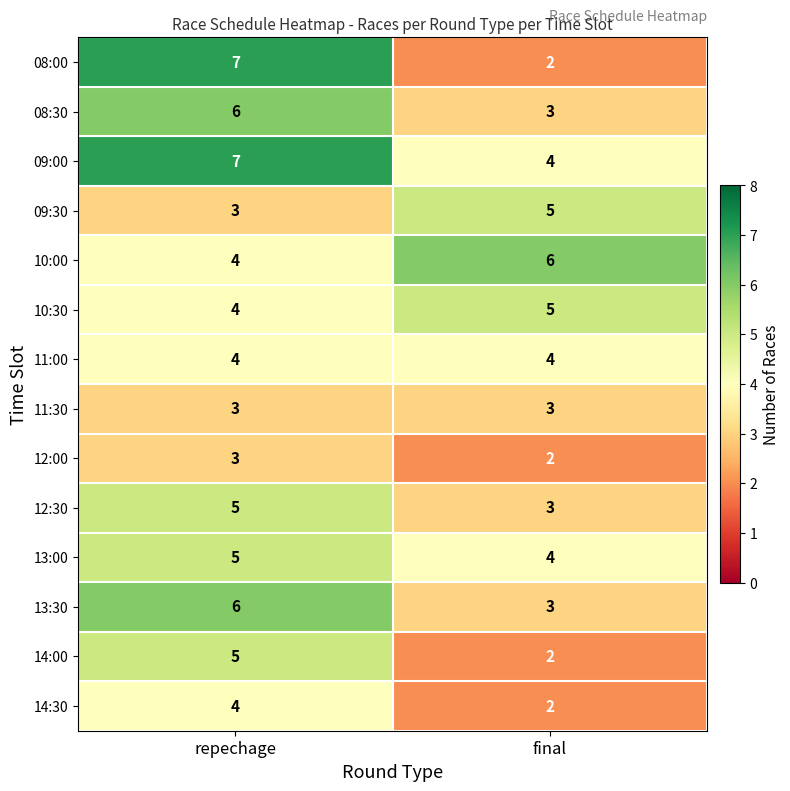

At which category is the sum across all series the highest?

repechage